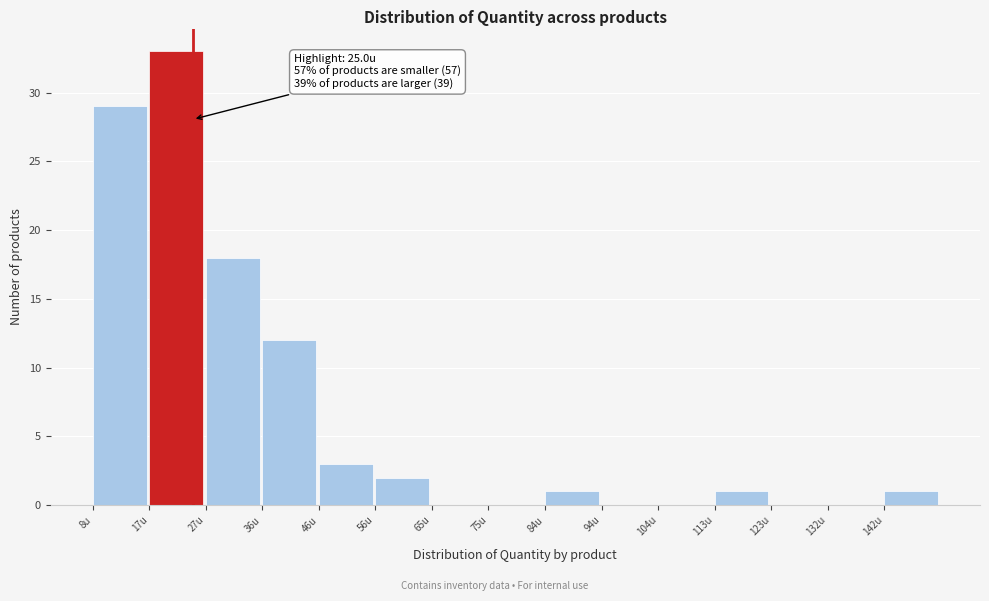

Which range on the x-axis has the tallest bar?

17.6 to 27.2